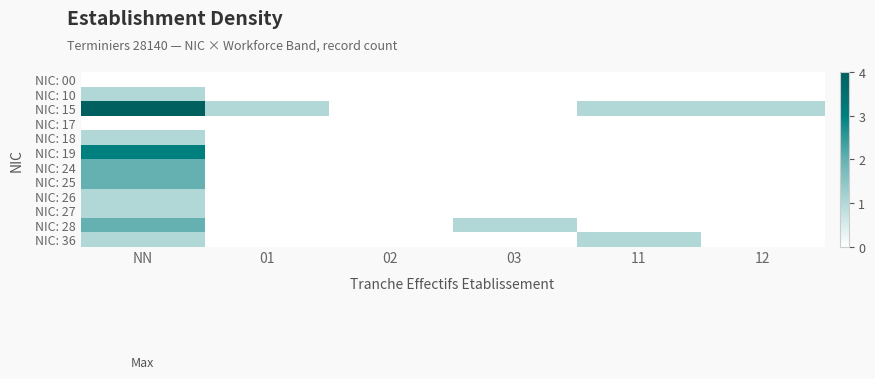

Count the number of data series in this chart.

12